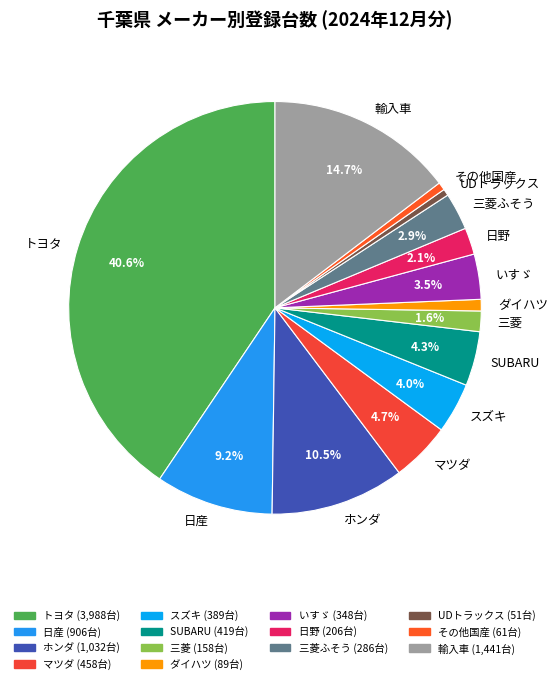

How many slices are in this pie chart?

14